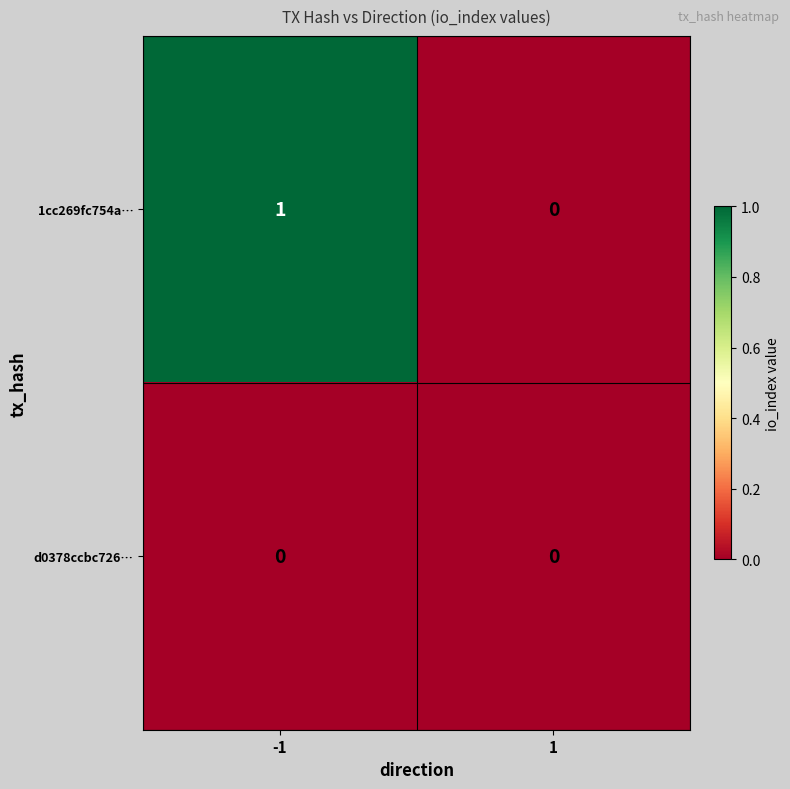

Reading right to left, list all the values displayed in this chart.

1cc269fc754a…: 0	1
d0378ccbc726…: 0	0